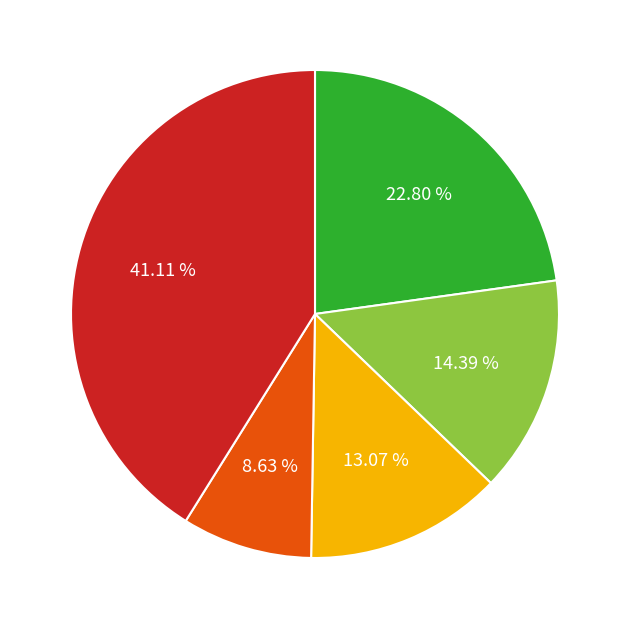

Is there a majority slice in this chart?

No